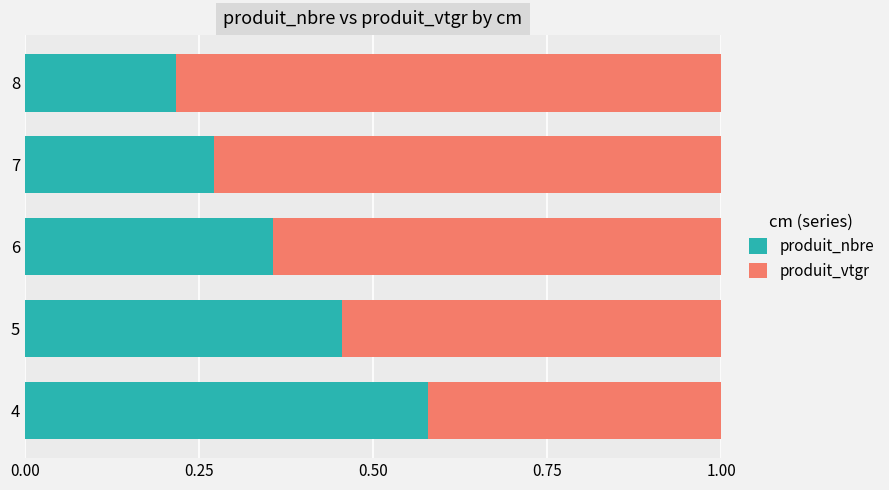

What is the total value across all series at 6?

1.0